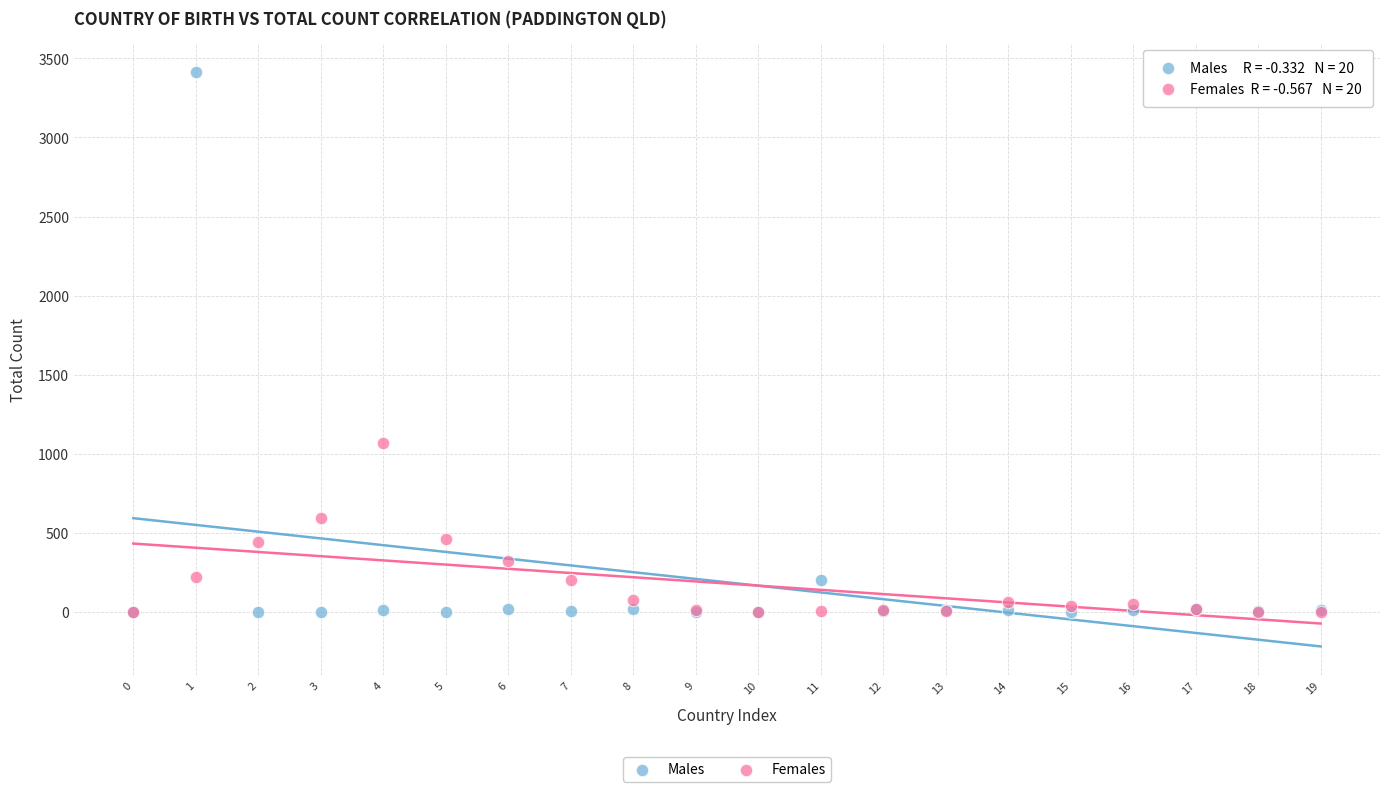

Across all series, what Y value is closest to 1707?

1069